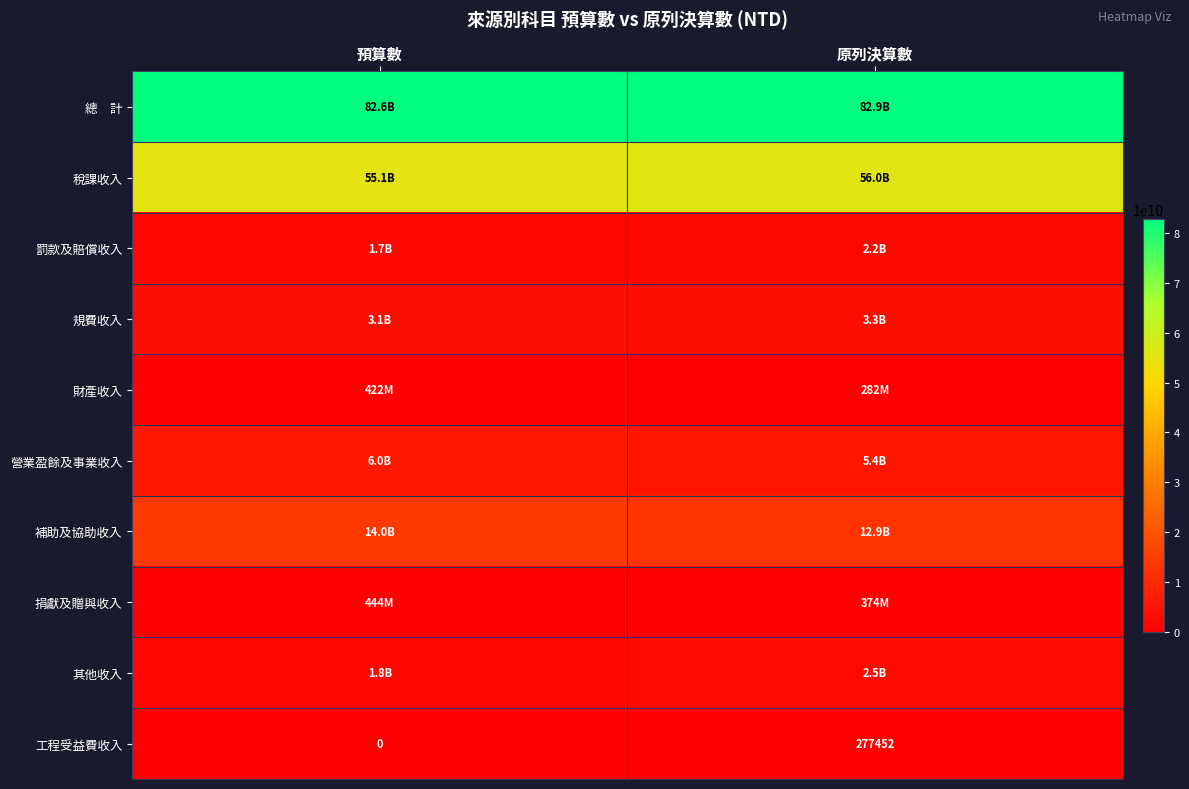

What is the greatest value displayed?

82899111395